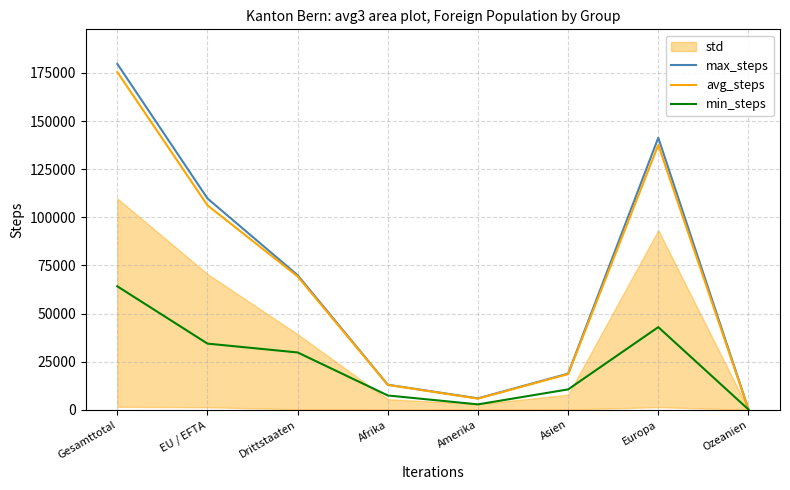

What is the difference between the highest and lowest values at Europa?

98416